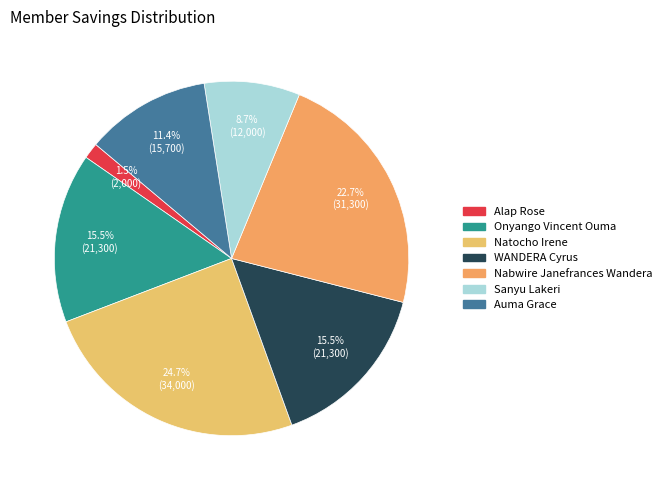

Count the number of slices in the pie.

7